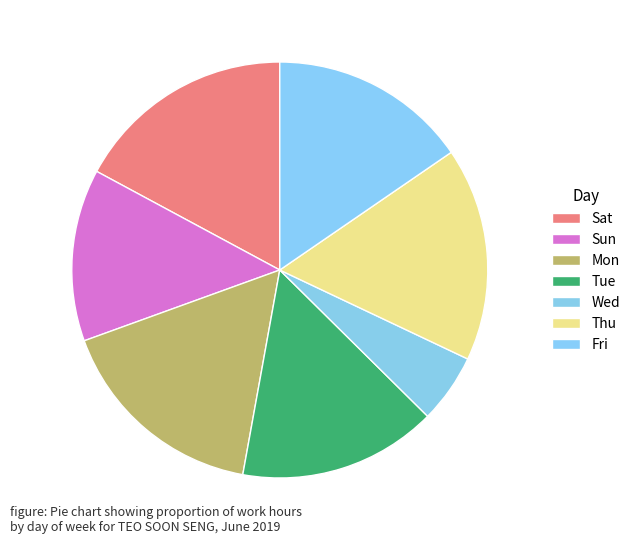

Which category has the smallest portion of the pie?

Wed